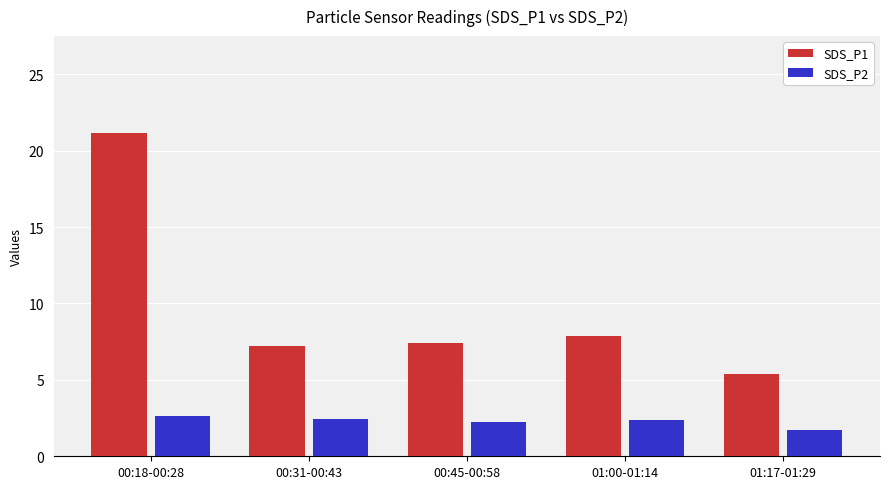

Which series has the widest spread of values?

SDS_P1